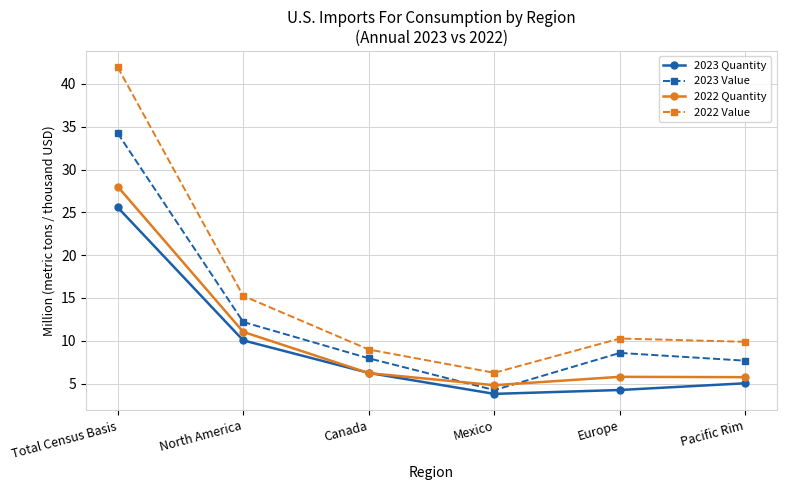

Which series has the largest total across all categories?

2022 Value